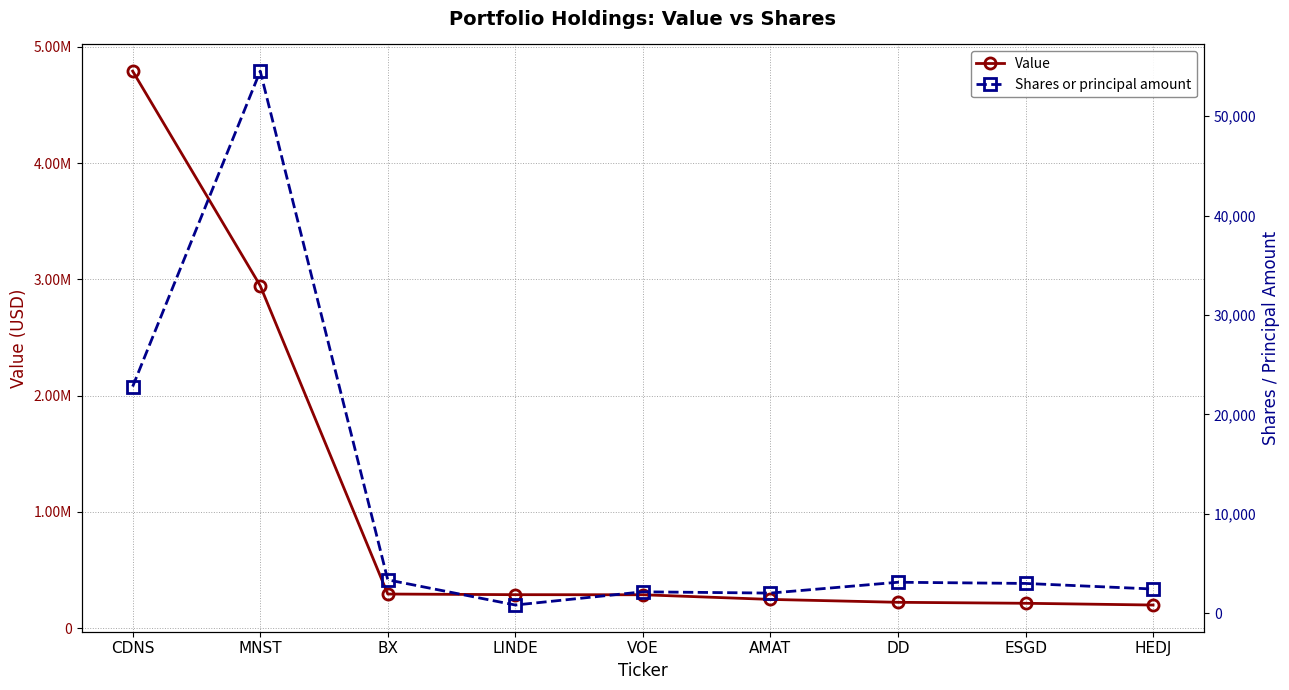

At which label does Shares or principal amount reach its peak?

MNST